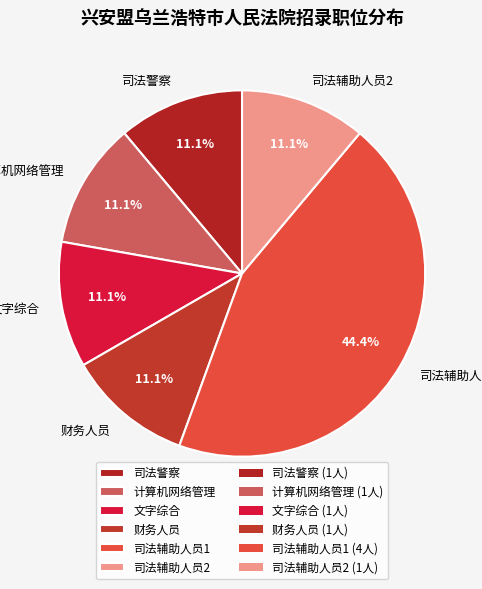

Which category has the biggest portion of the pie?

司法辅助人员1